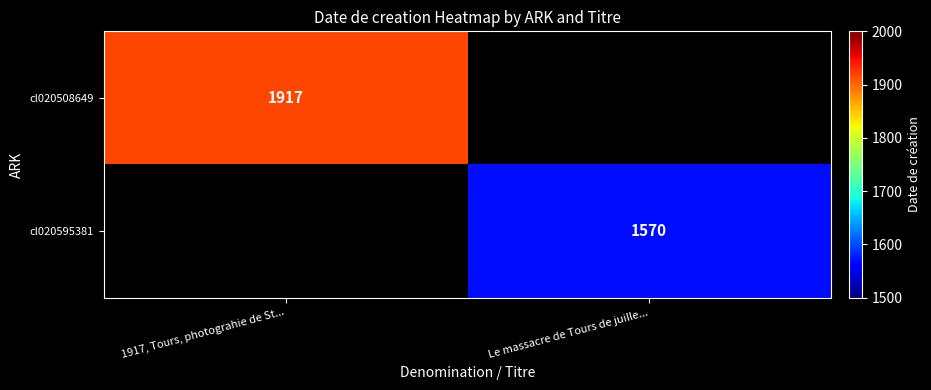

Which label corresponds to the largest value in the chart?

1917, Tours, photograhie de St...